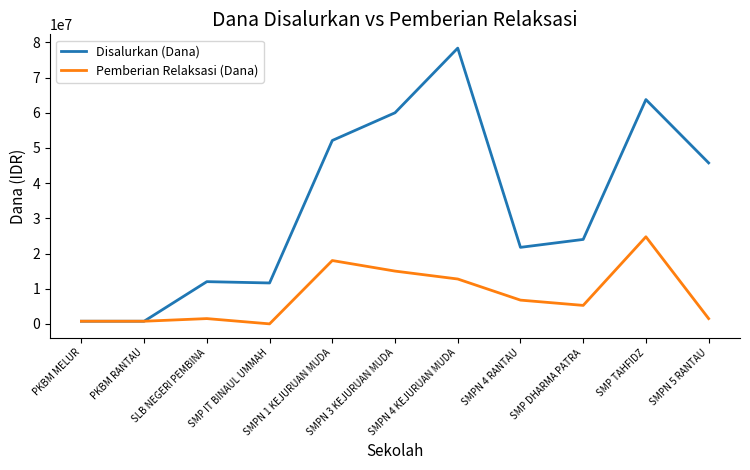

Which series has the largest total across all categories?

Disalurkan (Dana)